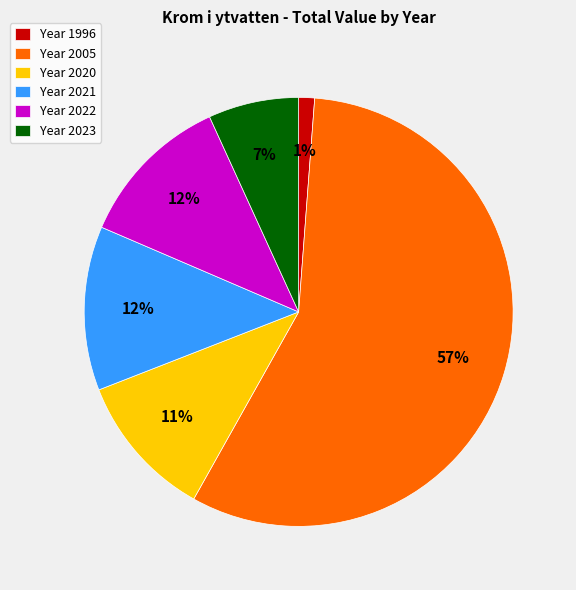

How many segments does this pie chart have?

6